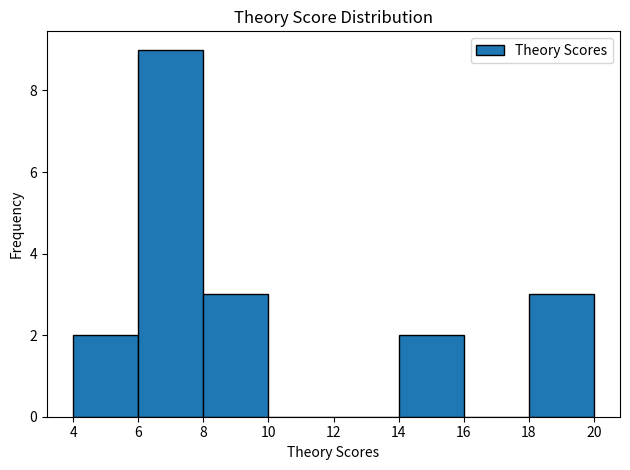

Over which range of the x-axis is the bar tallest?

6 to 8